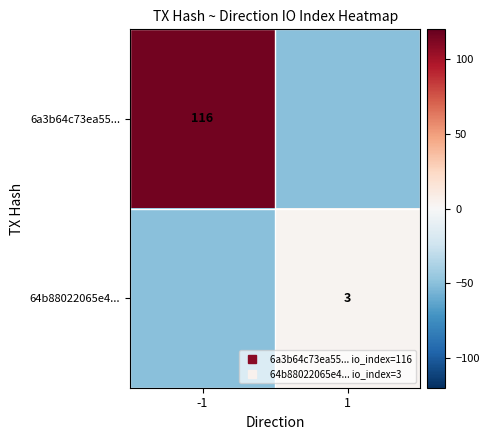

At which label does 64b88022065e4... reach its minimum?

-1